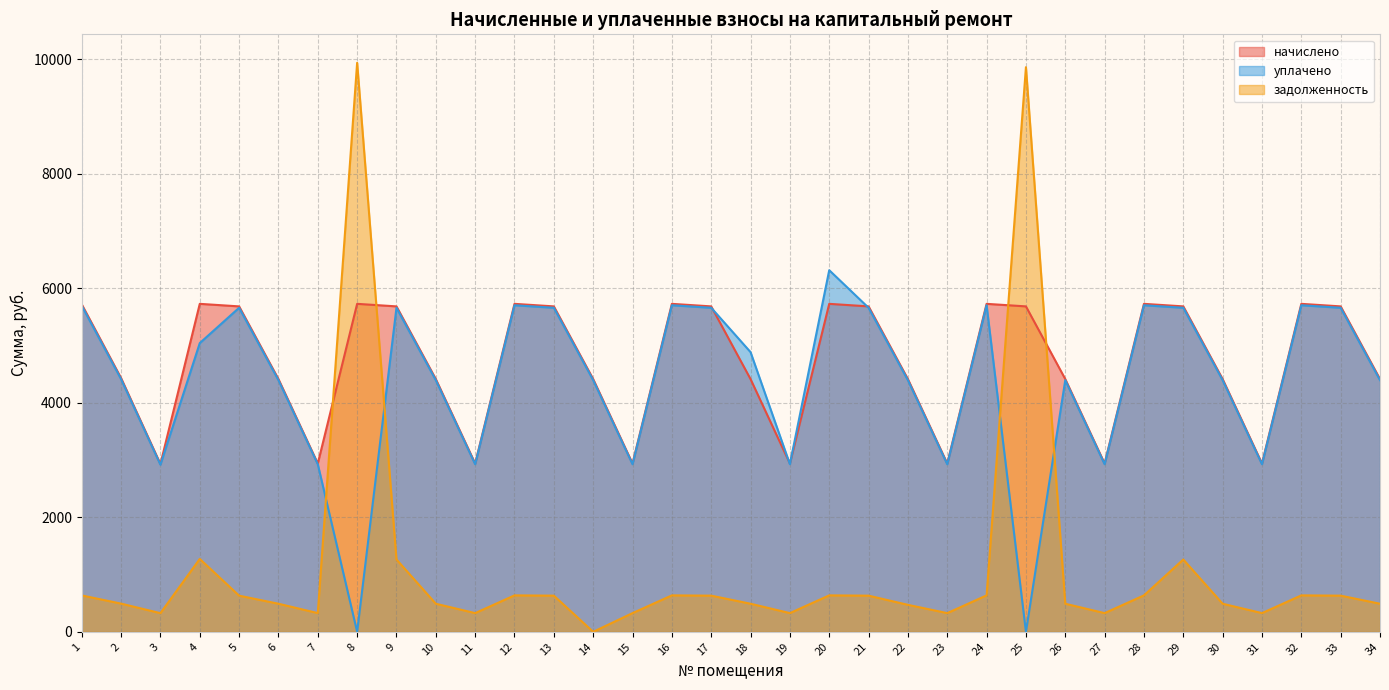

How many values in the уплачено series exceed 4413?

17